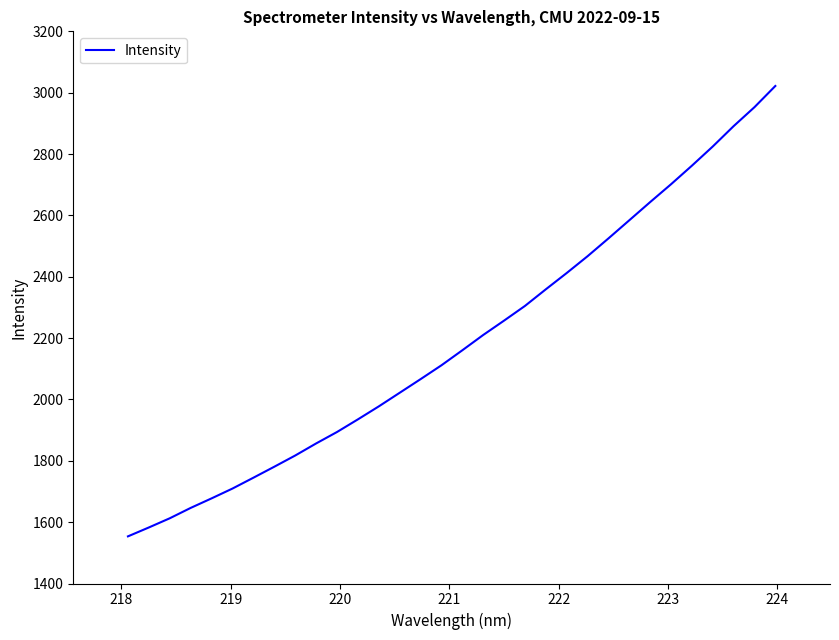

What is the difference between the maximum and minimum values?

1468.2